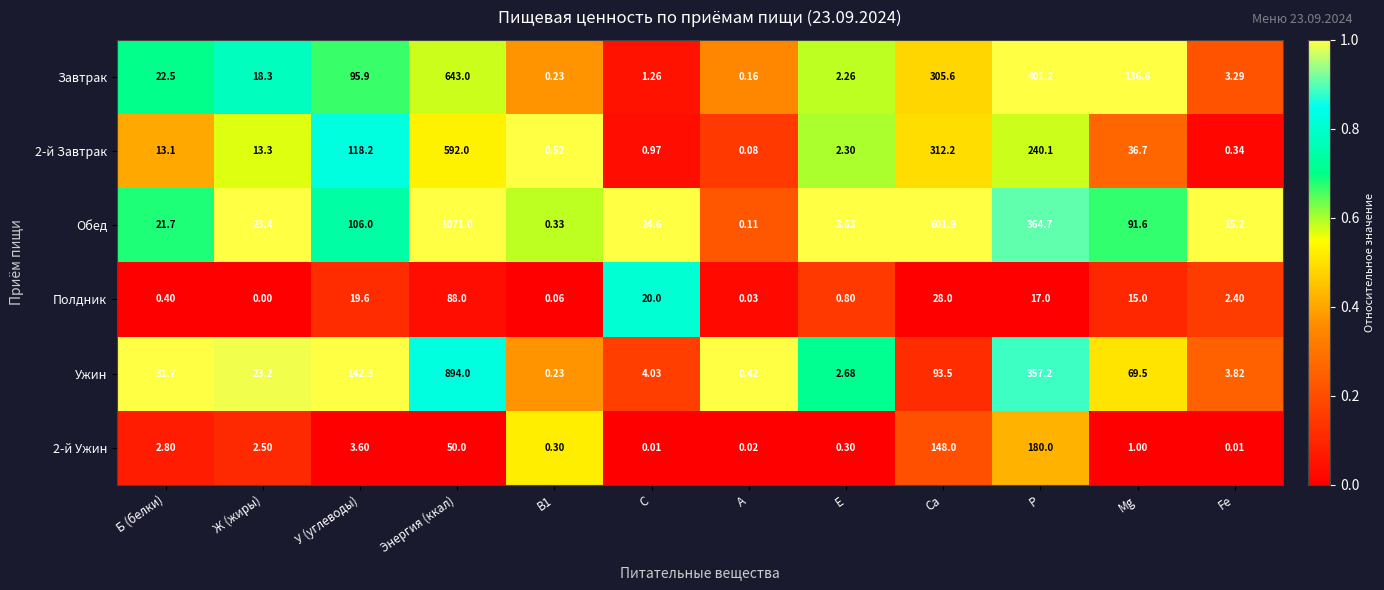

Where does the 2-й Завтрак series first go above 13?

Б (белки)